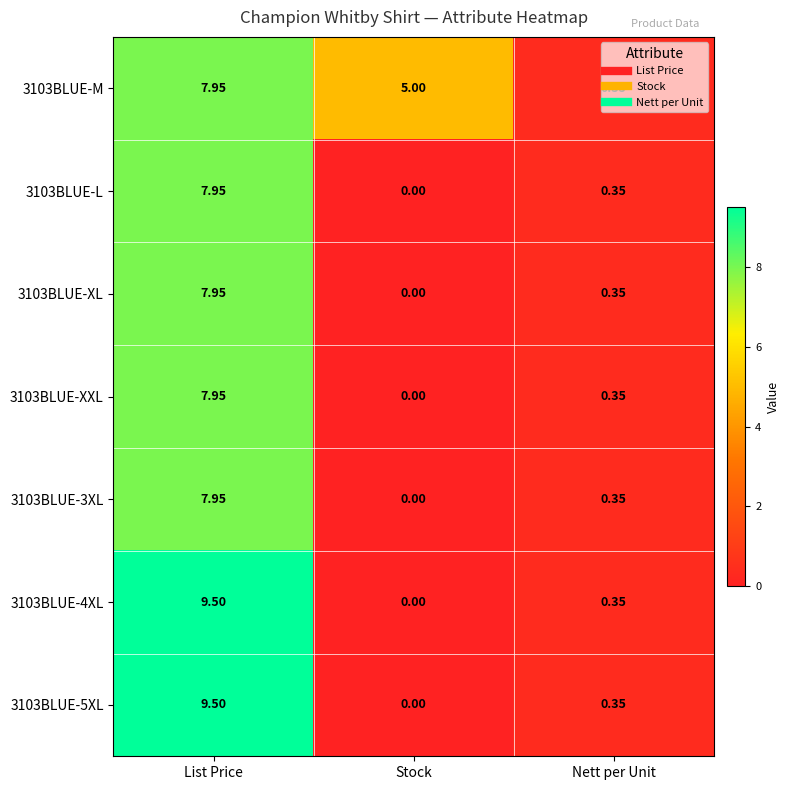

List the labels in order of 3103BLUE-XXL value, largest first.

List Price, Nett per Unit, Stock